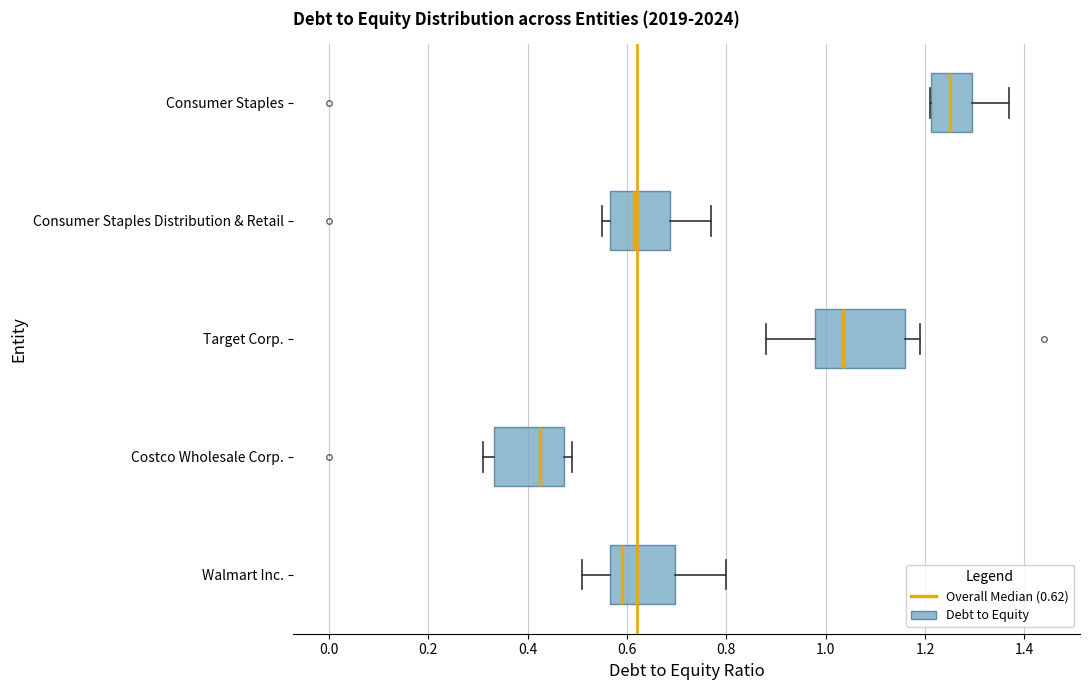

Which box has the furthest to the left median line?

Costco Wholesale Corp.